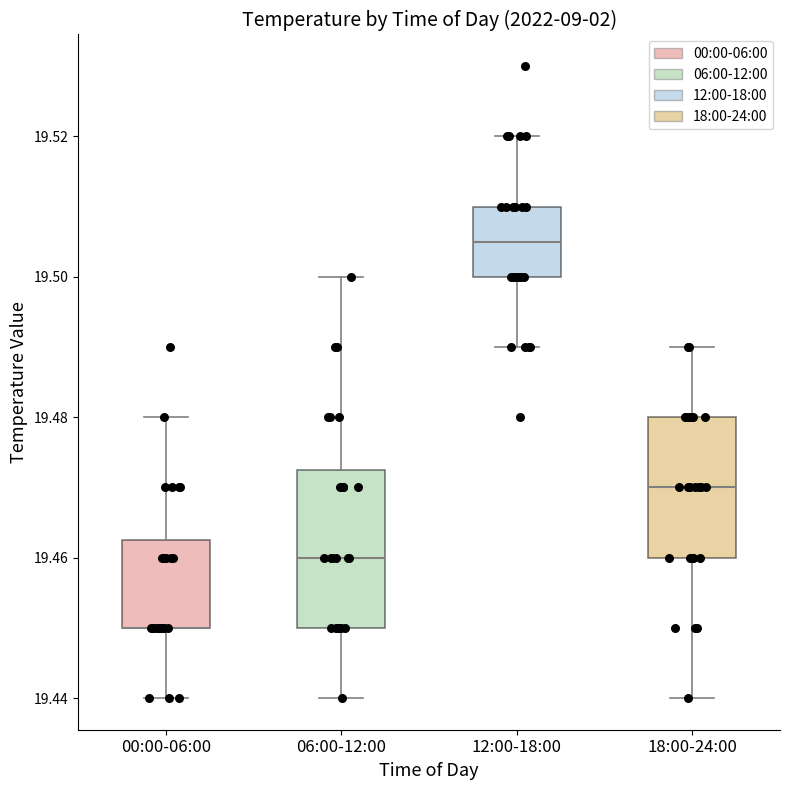

Comparing the boxes themselves (not the whiskers), which one is the tallest?

06:00-12:00